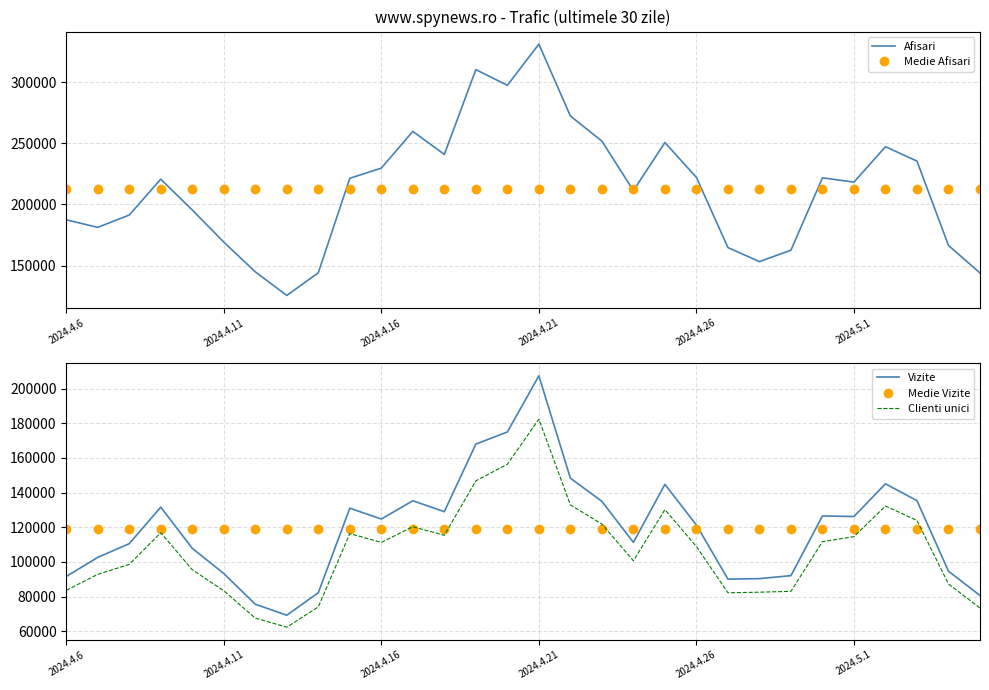

At which category does the chart reach its minimum across all series?

7